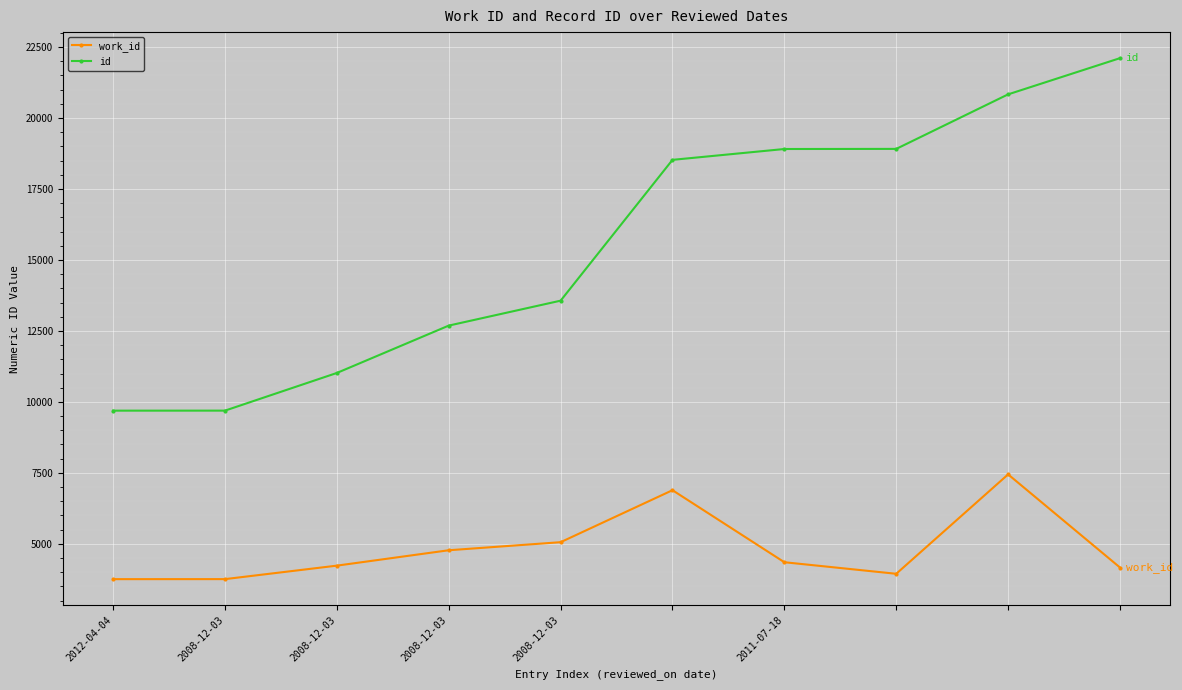

What is the average value of the id series?

15595